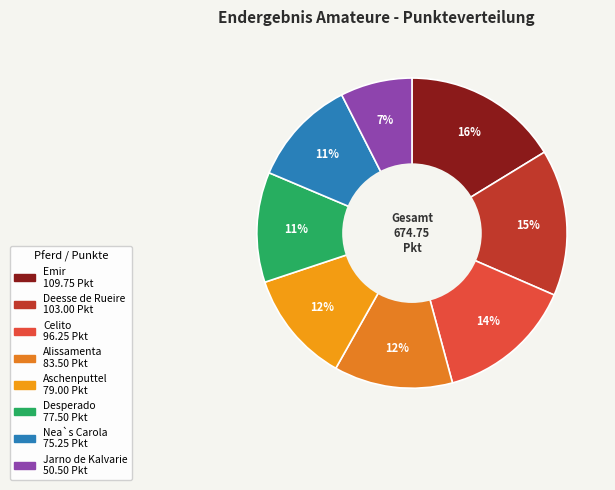

Count the number of slices in the pie.

8